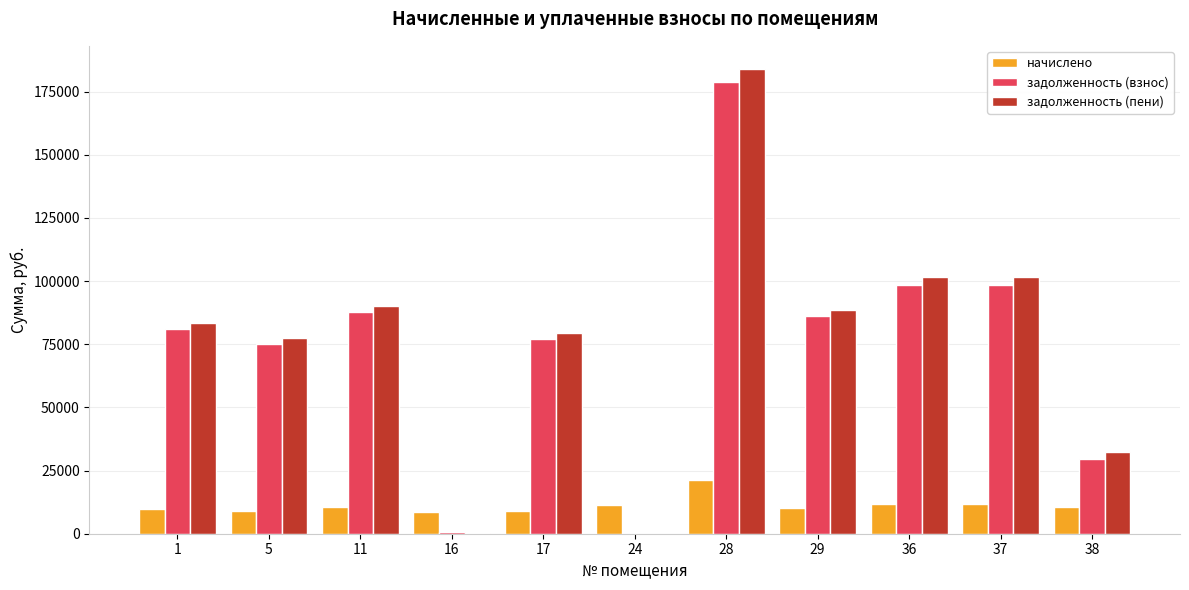

What are all the series names shown in the legend?

начислено, задолженность (взнос), задолженность (пени)